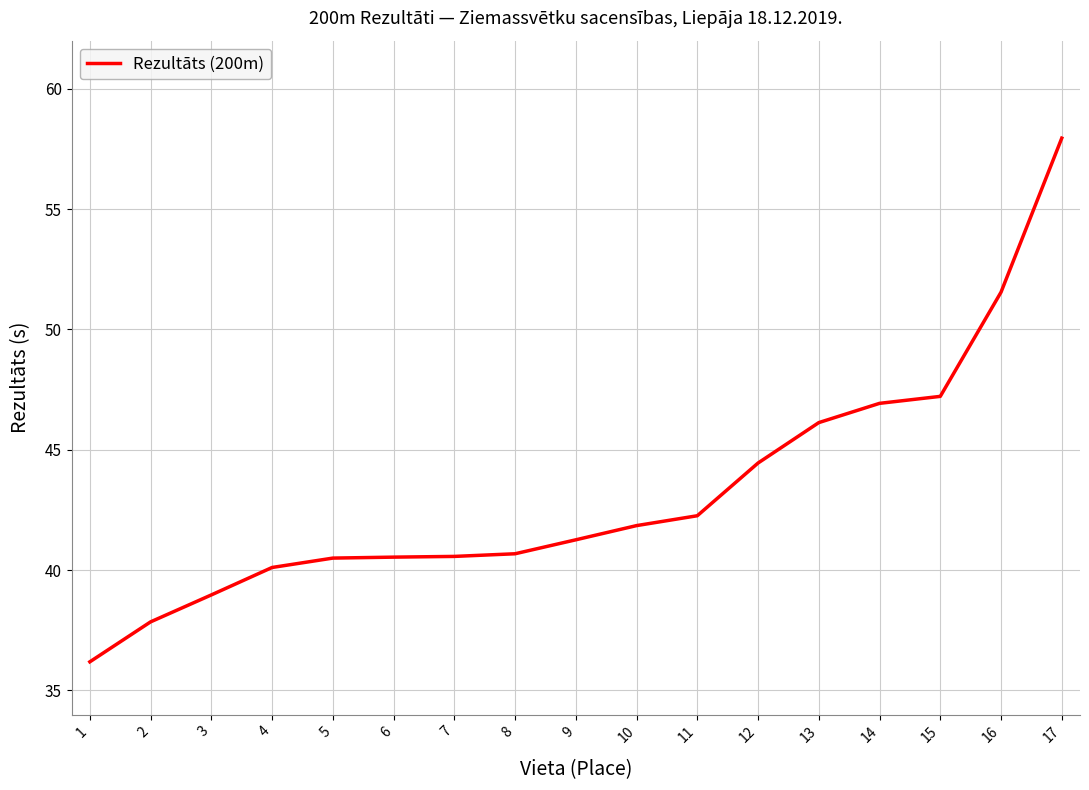

The chart shows a value of 41.9 at 10. True or false?

True